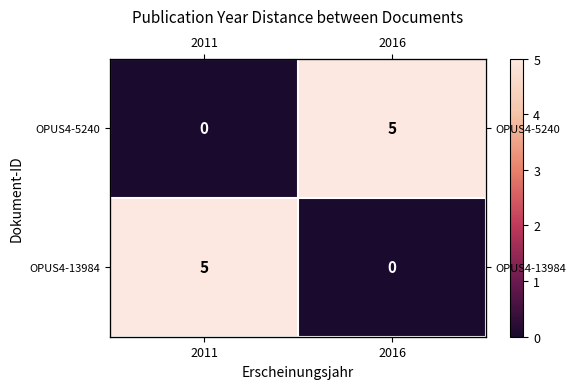

At which label is OPUS4-5240 closest to 2?

2011